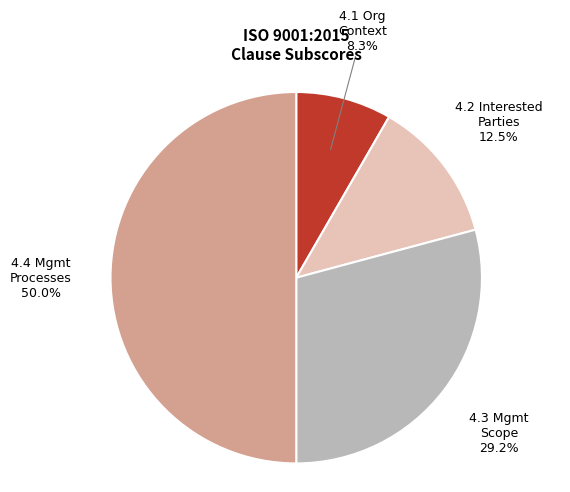

How many segments does this pie chart have?

4